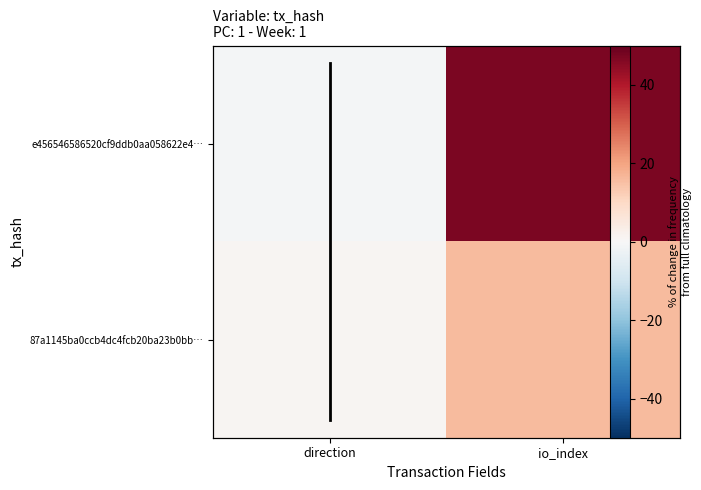

At how many categories does at least one series exceed 30?

1